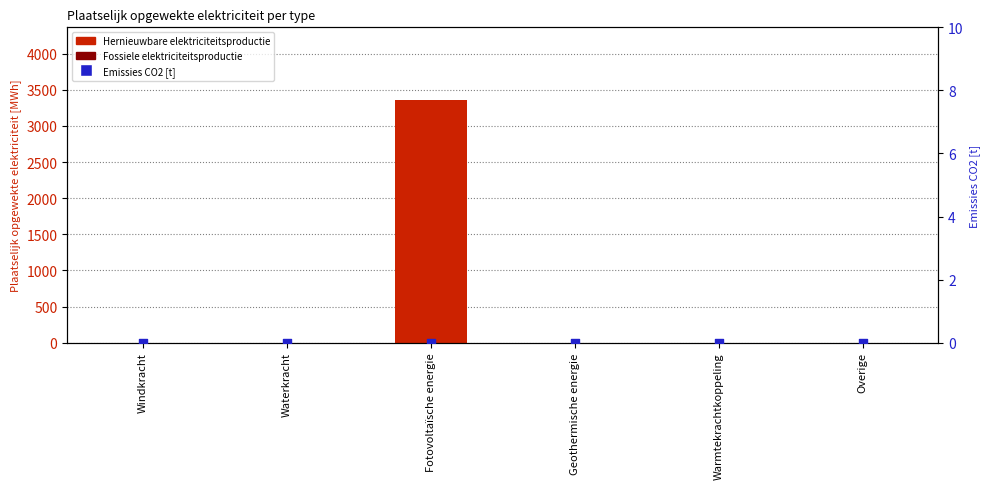

Which series contains the highest Y value?

Hernieuwbare elektriciteitsproductie